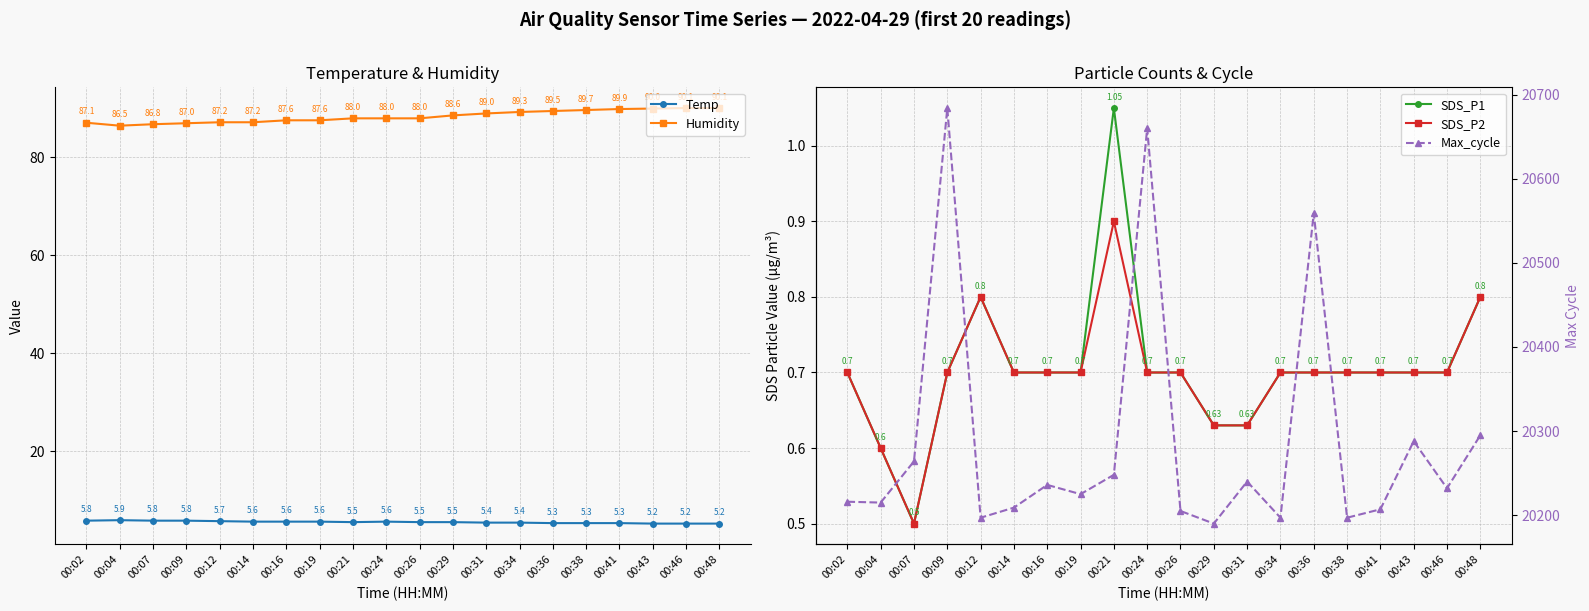

In SDS_P2, how many points are lower than both neighbors (excluding endpoints)?

1